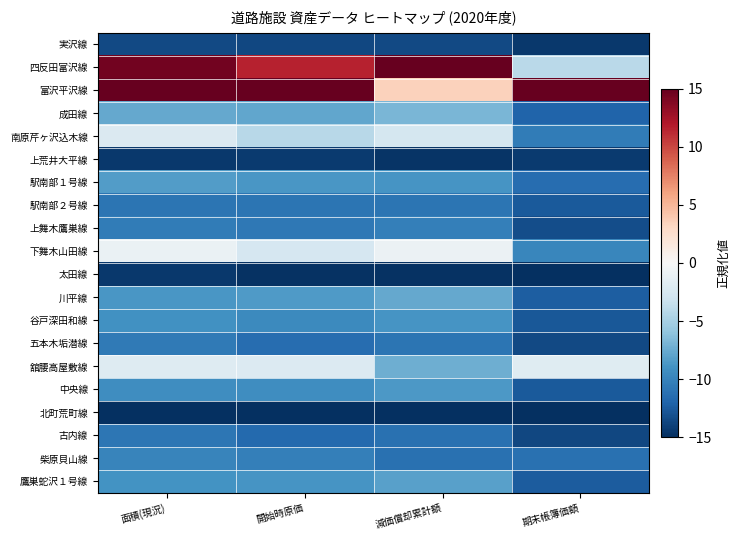

How many data points does each series have?

4